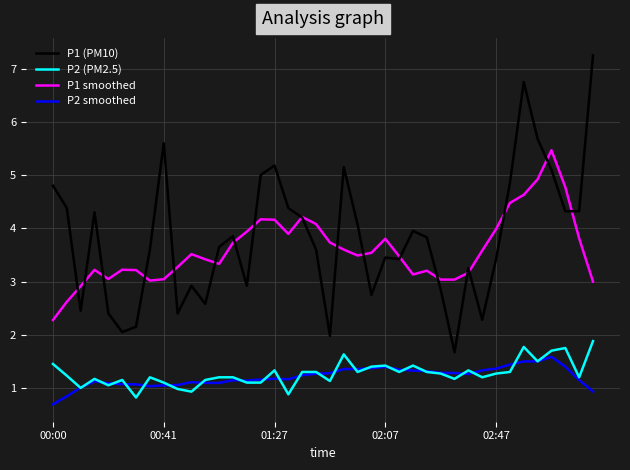

Which series has the widest spread of values?

P1 (PM10)